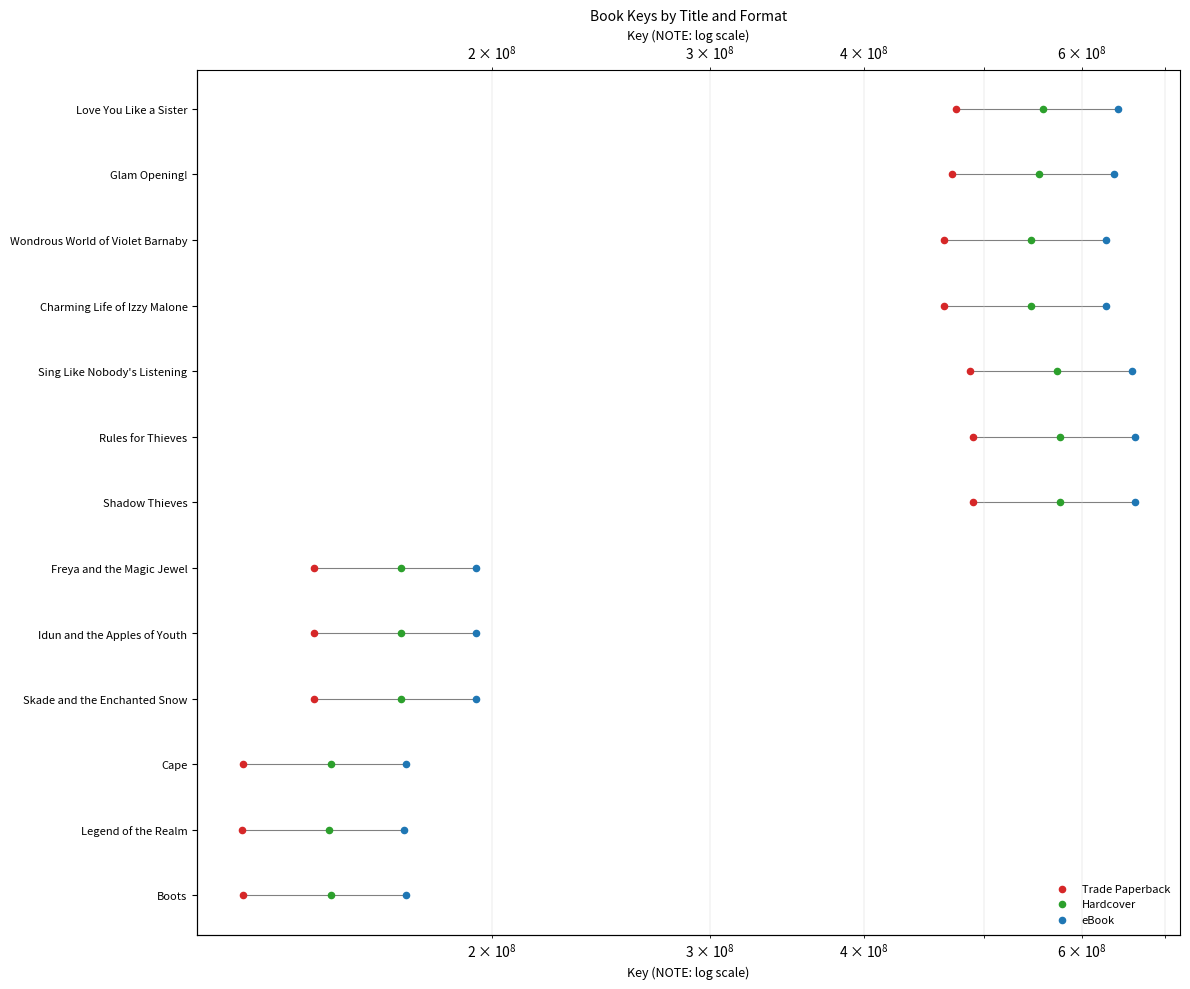

What are all the series names shown in the legend?

Trade Paperback, Hardcover, eBook